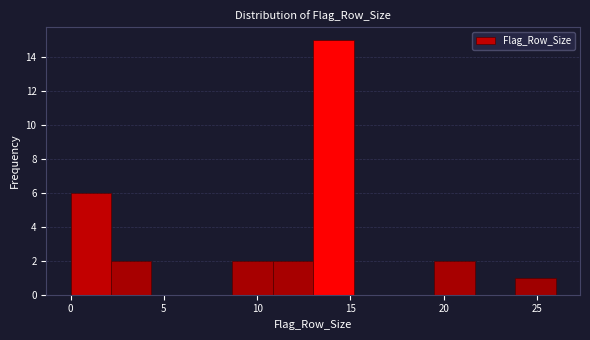

Which range on the x-axis has the tallest bar?

13.0 to 15.0